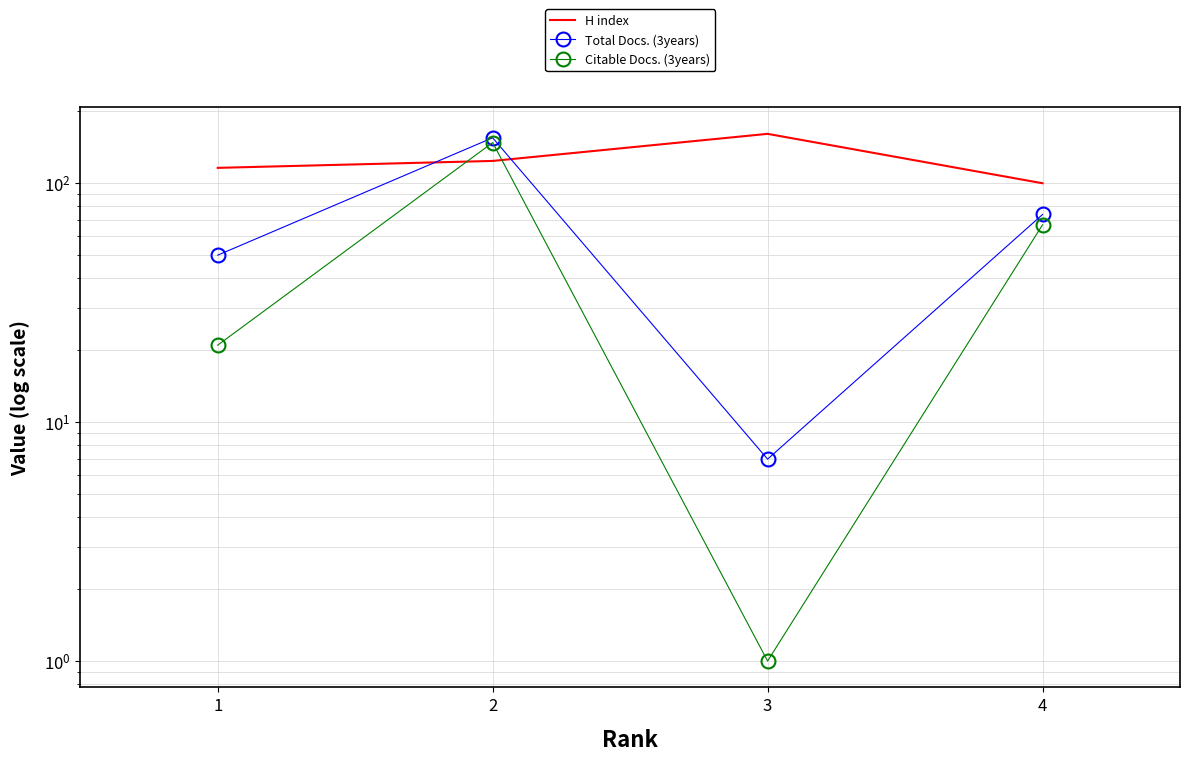

What is the sum of all Citable Docs. (3years) values?

237